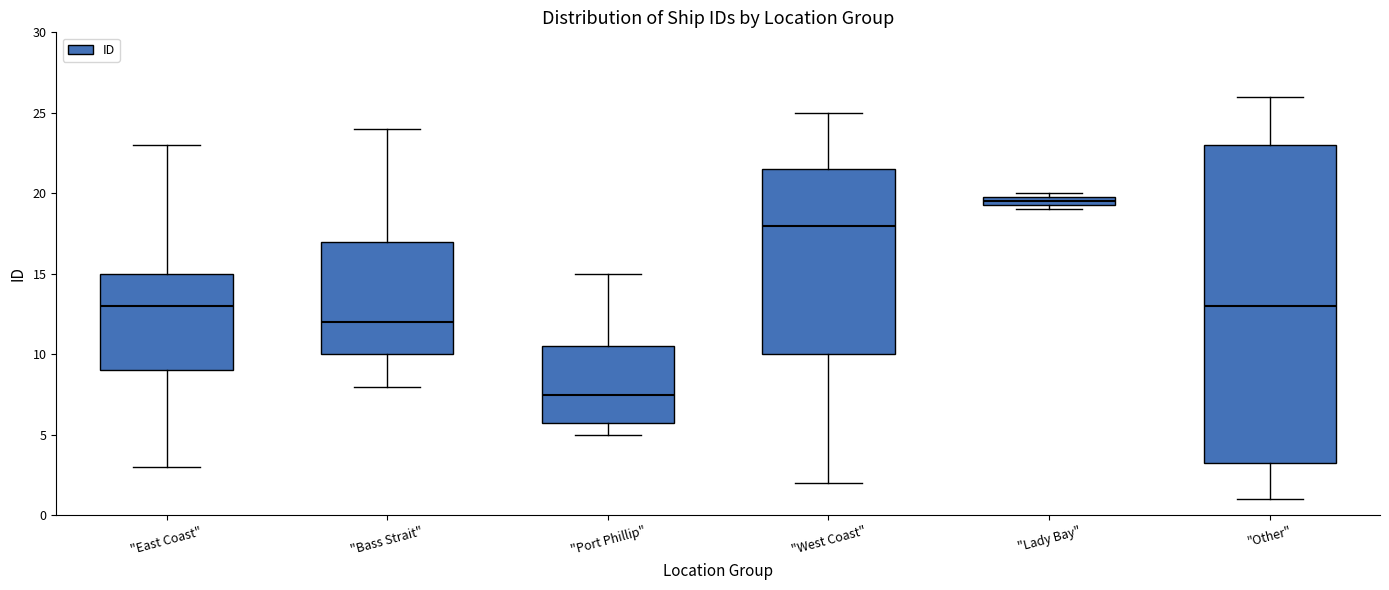

Which box has the lowest median line?

"Port Phillip"